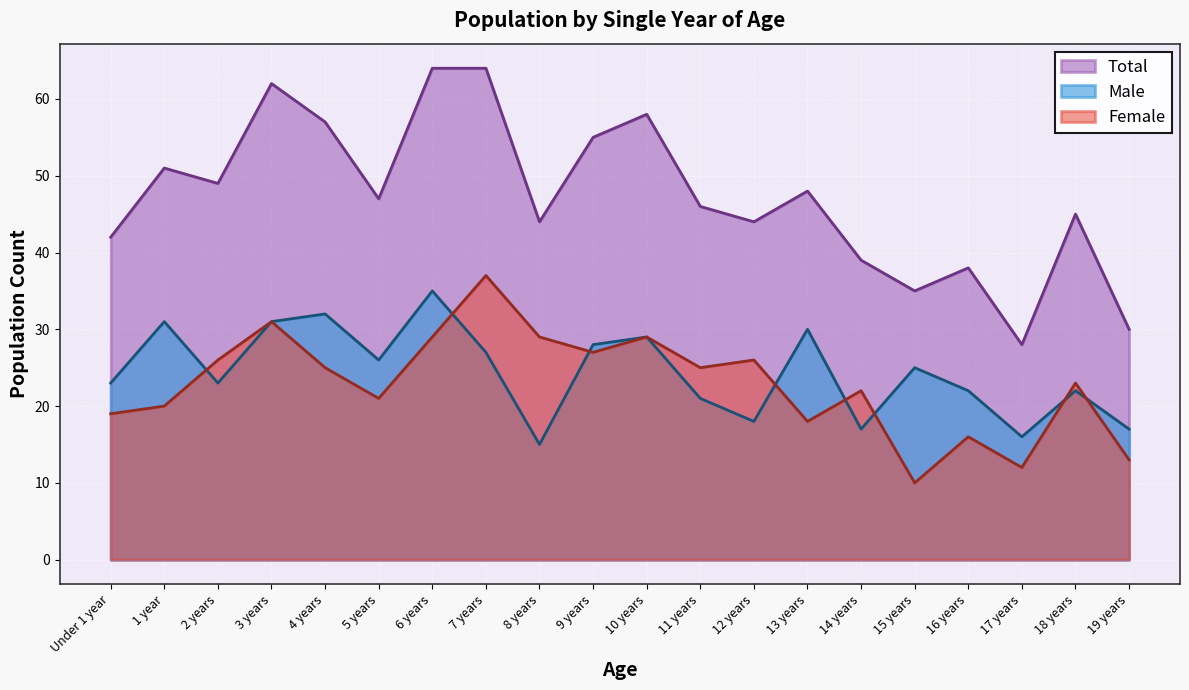

What value does the Male series have at 18 years, to the nearest 5?

20